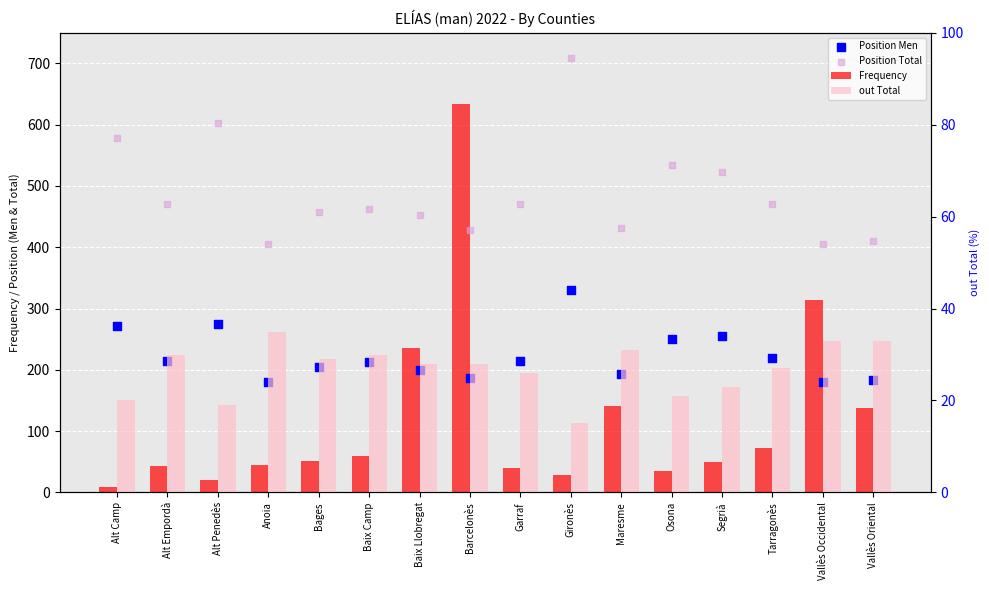

At which category is the sum across all series the highest?

Barcelonès